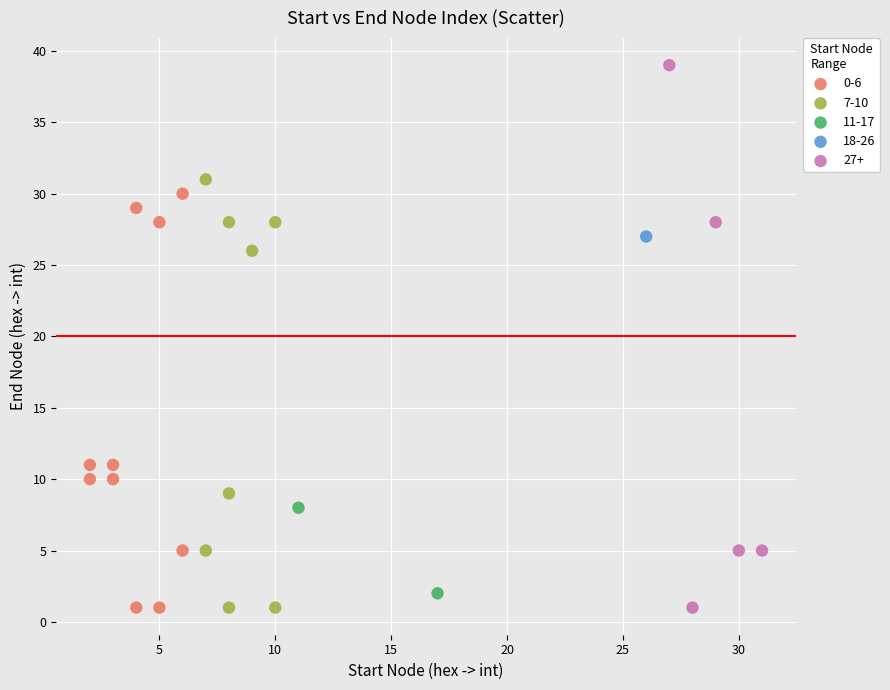

What are all the series names shown in the legend?

0-6, 7-10, 11-17, 18-26, 27+